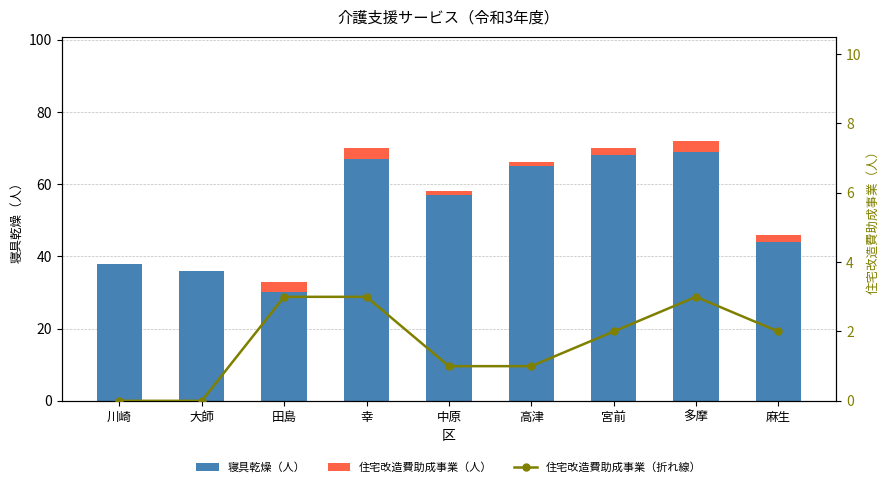

What is the average value of the 住宅改造費助成事業（折れ線） series?

2